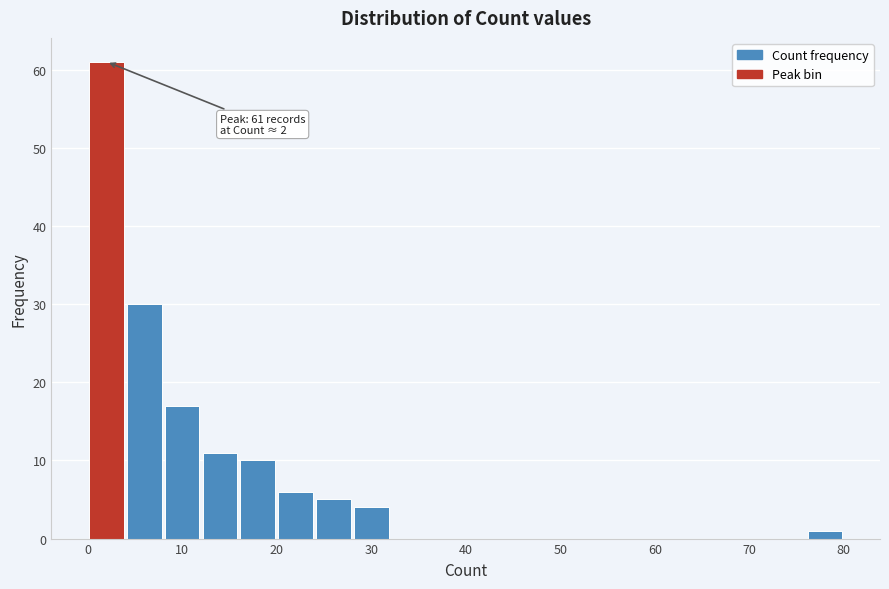

Which range on the x-axis has the tallest bar?

0 to 4